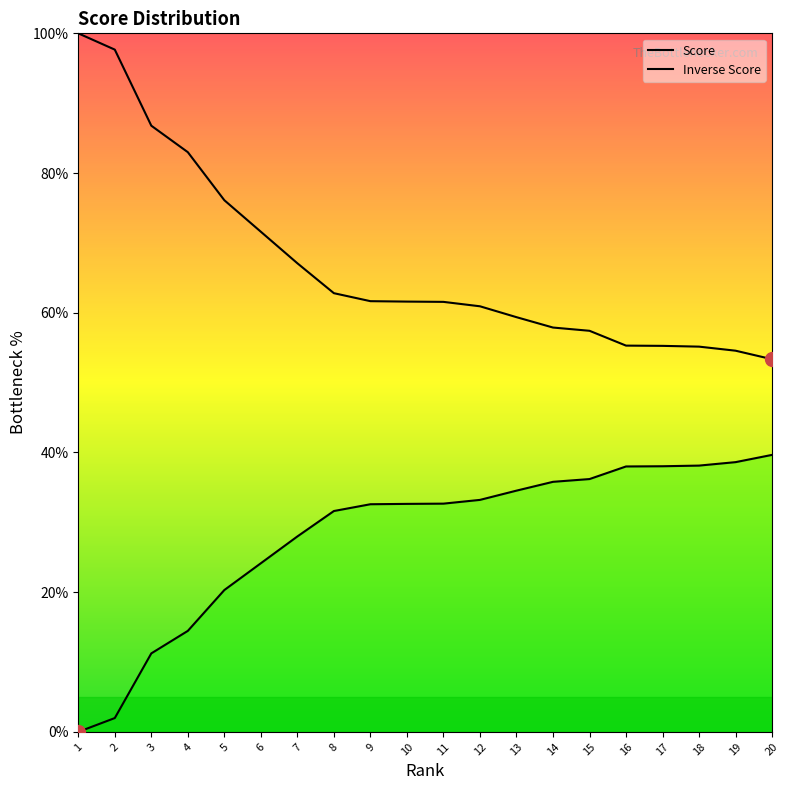

Is the value of Inverse Score at 2 greater than the value of Score at 4?

No